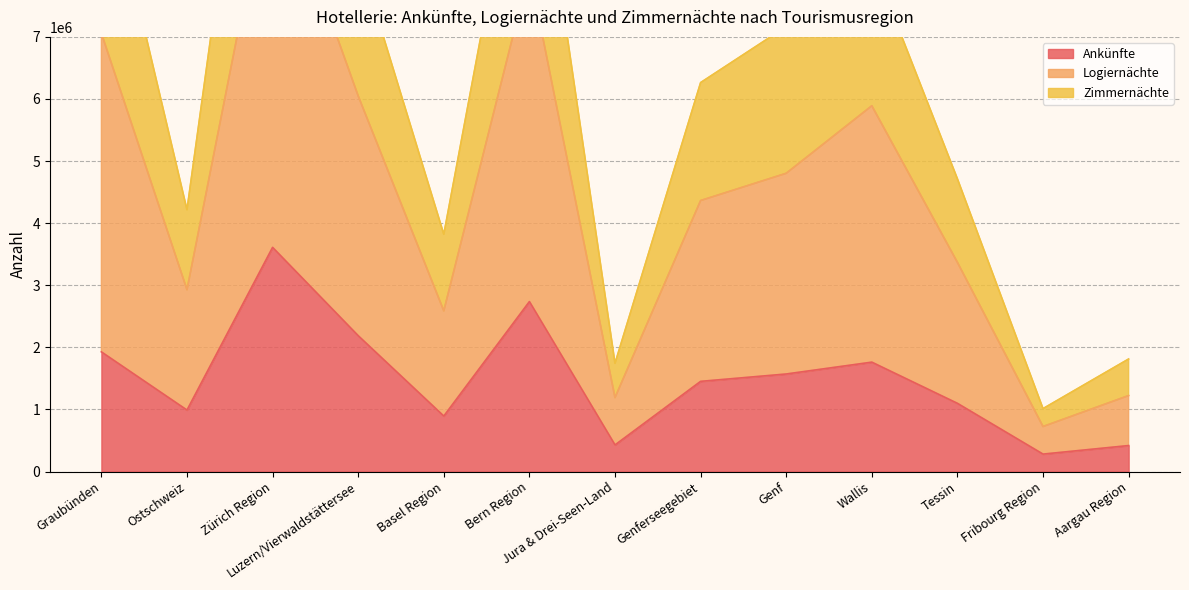

What are all the series names shown in the legend?

Ankünfte, Logiernächte, Zimmernächte